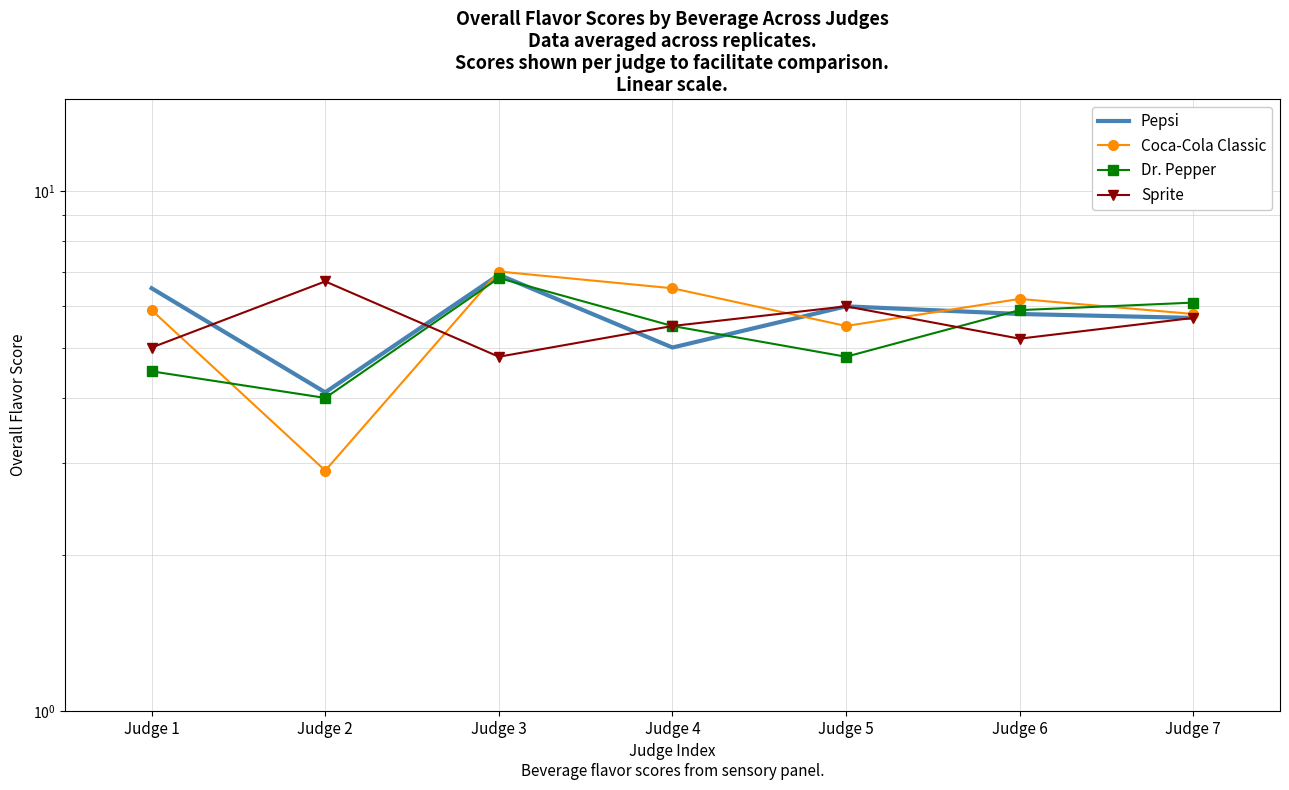

Count the number of data series in this chart.

4